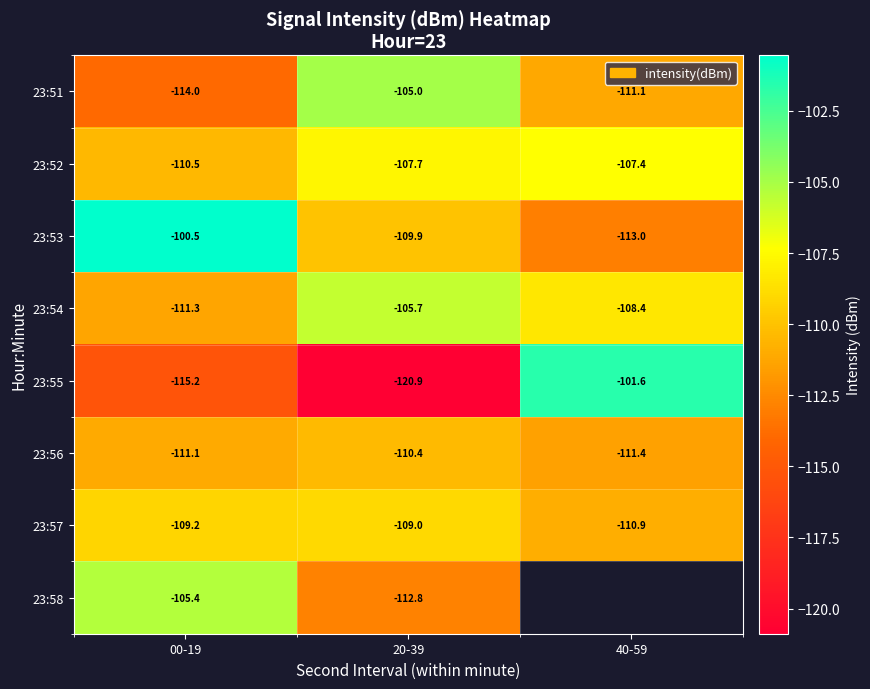

Which series has the widest spread of values?

23:55